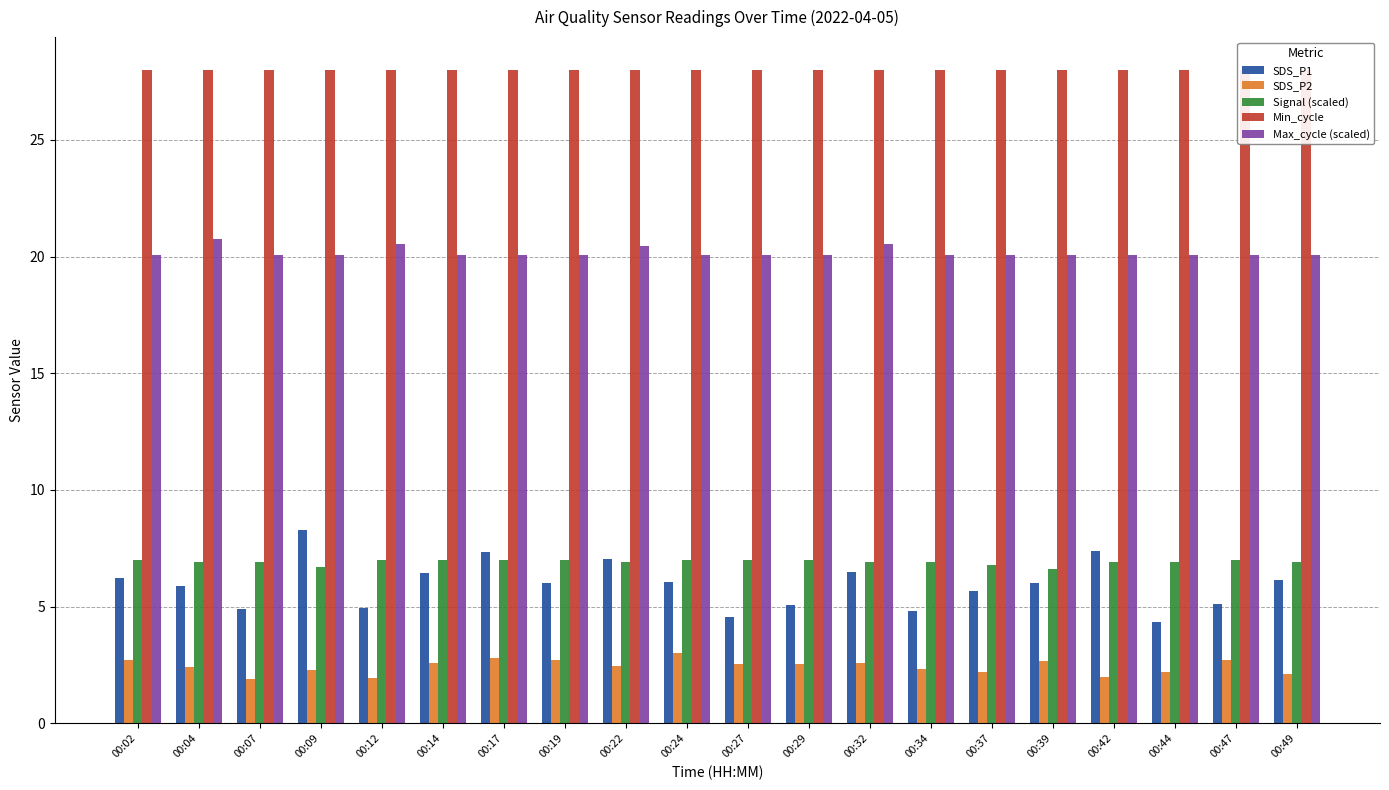

What is the difference between the highest and lowest values at 00:14?

25.4